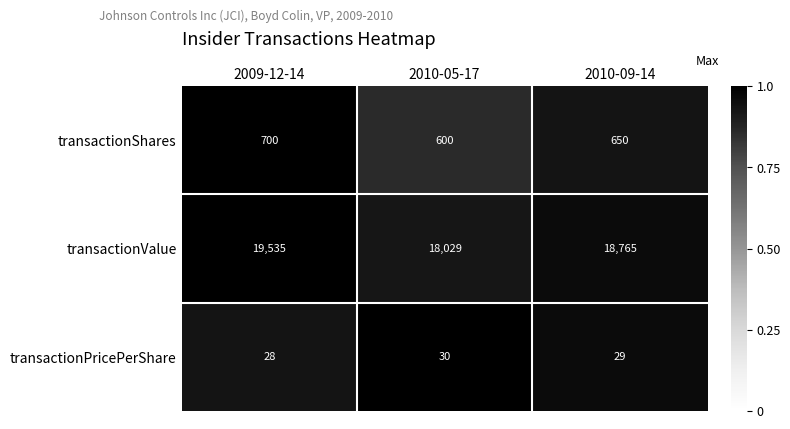

Is it true that transactionPricePerShare equals 54 at 2010-05-17?

False